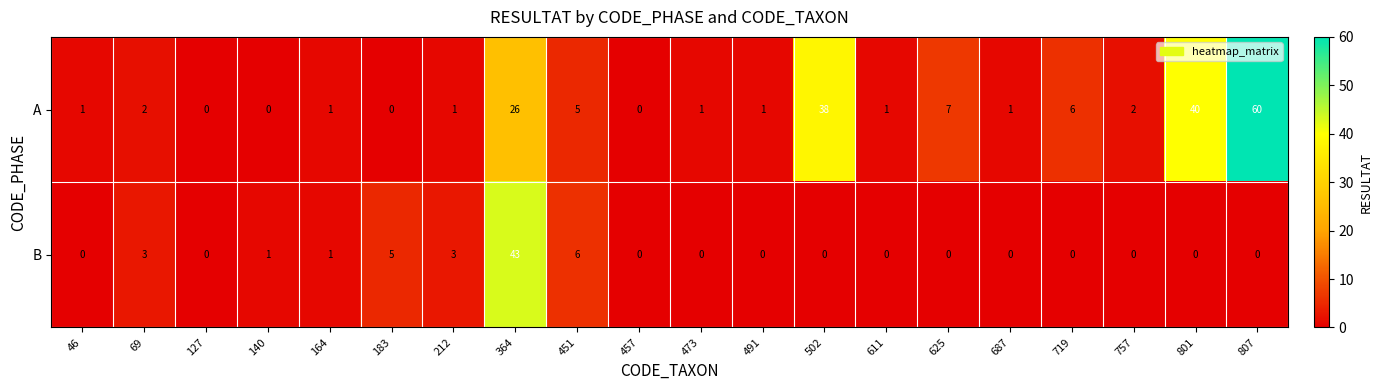

The A series shows 37 at 127. True or false?

False